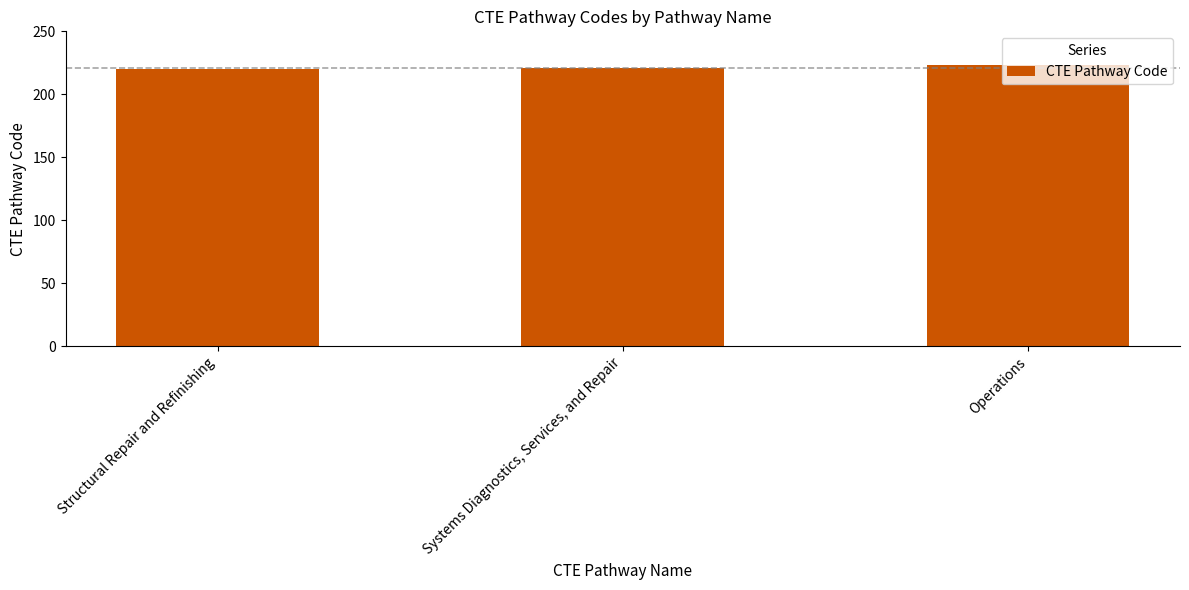

What is the smallest value displayed?

220